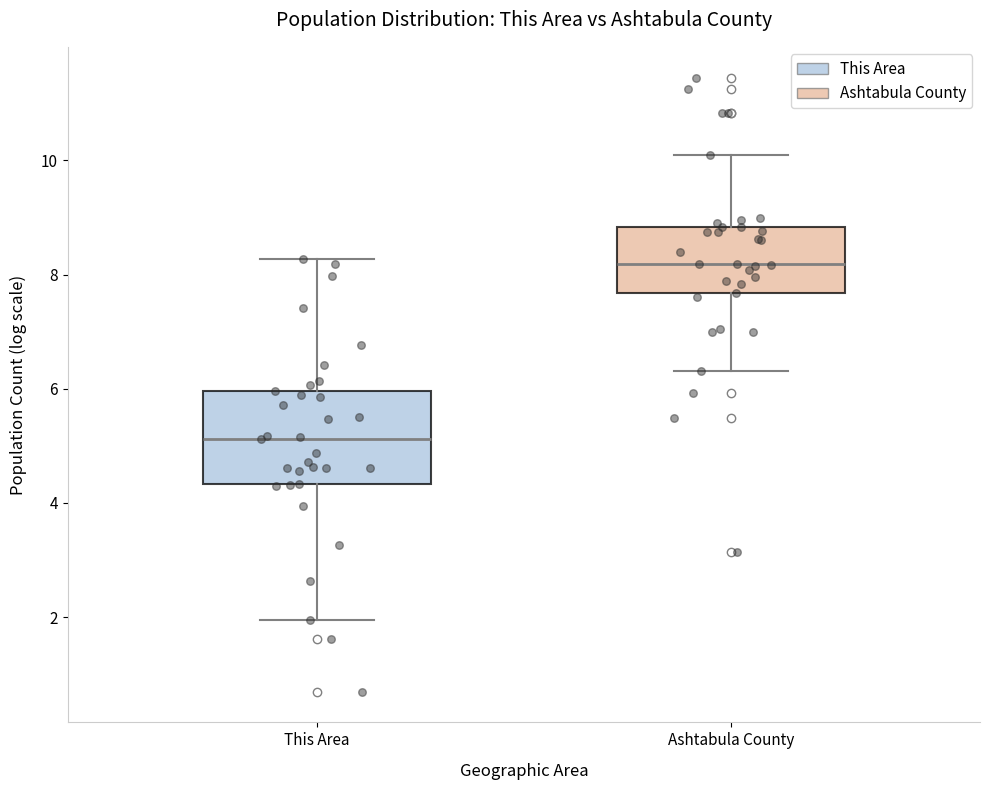

Which box's median line is the highest?

Ashtabula County